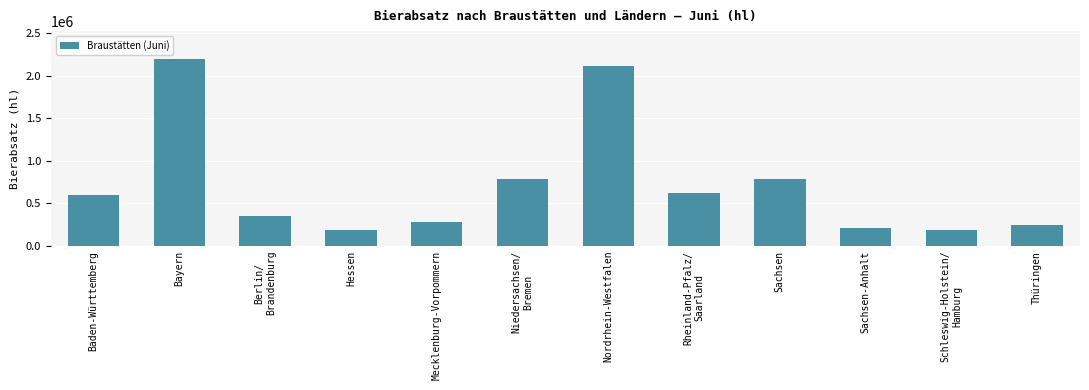

What is the label of the 2nd bar from the left?

Bayern